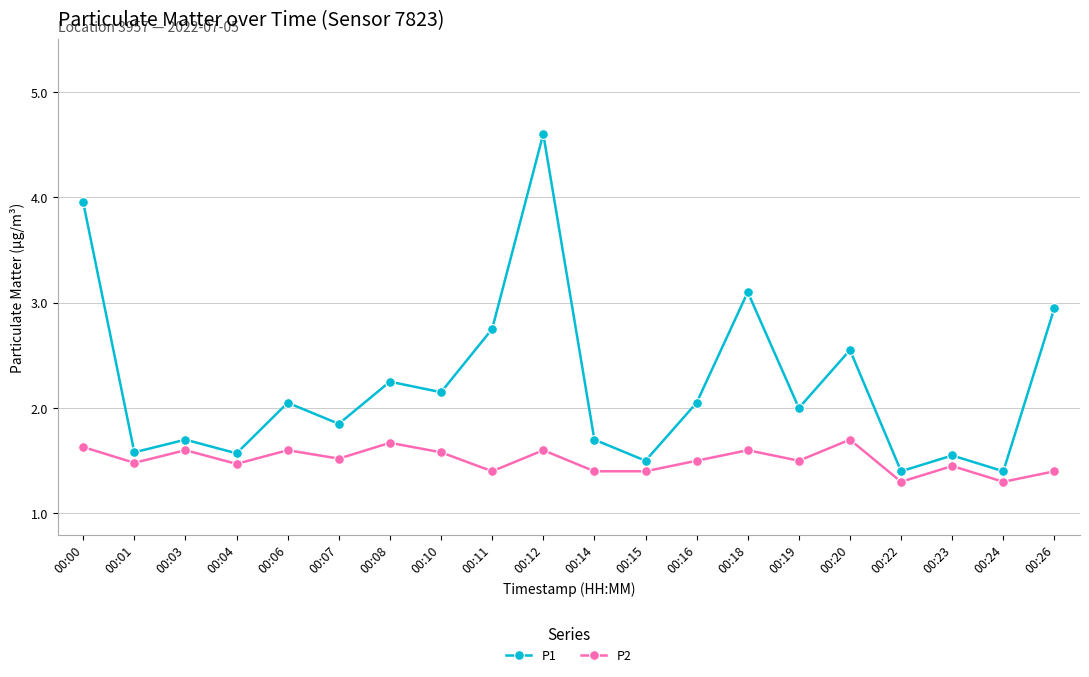

Between 00:10 and 00:12, which series saw the biggest shift?

P1